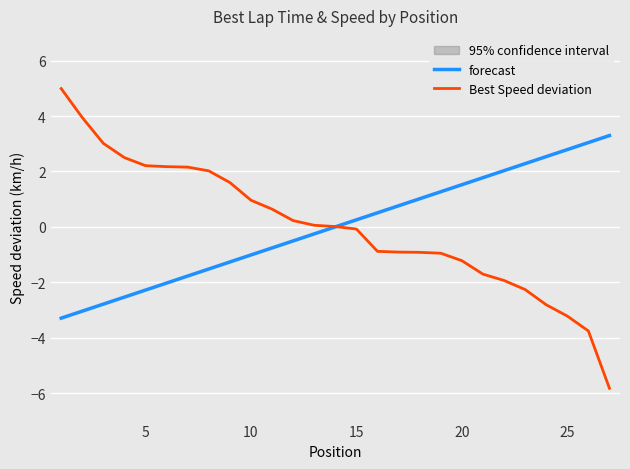

What is the value of the forecast point at the 15th from the left?

0.3